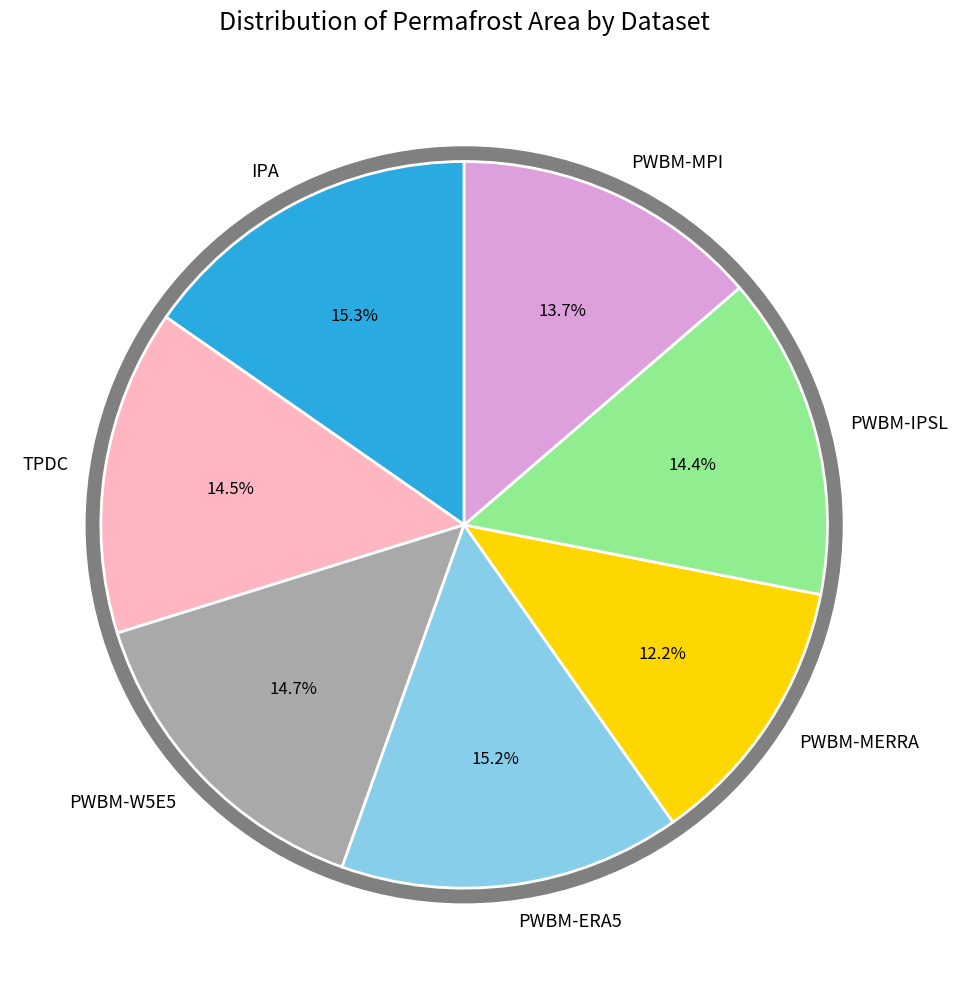

To the nearest percent, what is the difference between the largest and smallest slice percentages?

3%